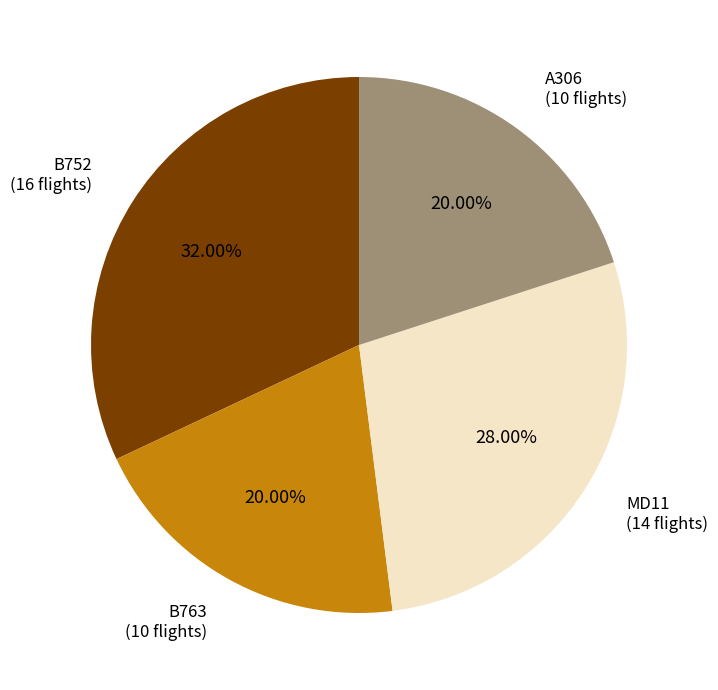

Is it true that B763 is 20% of the pie?

True